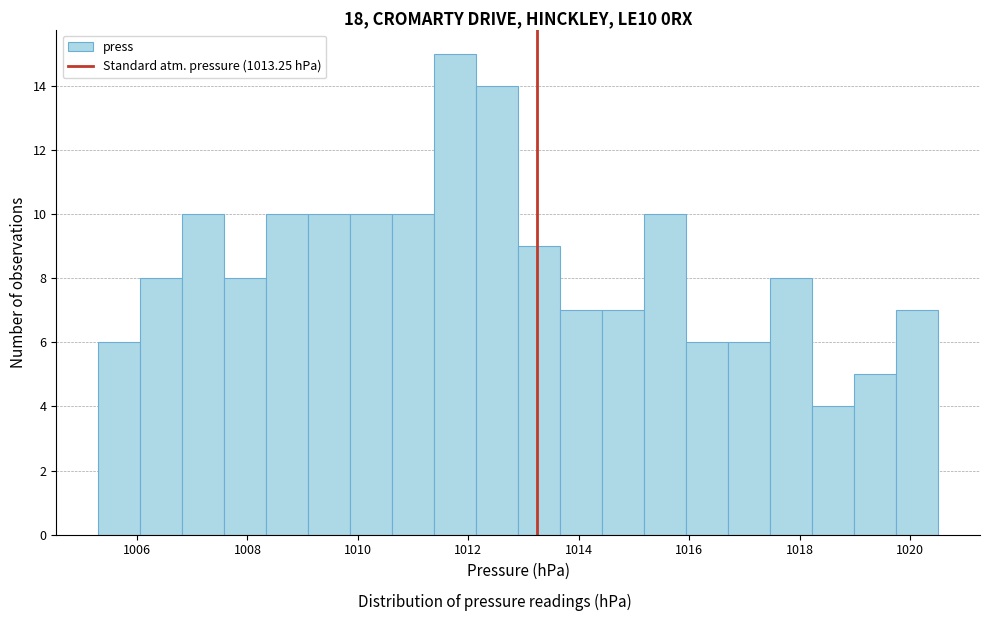

Read against the x-axis, roughly where is the centre of the tallest bar?

1011.8